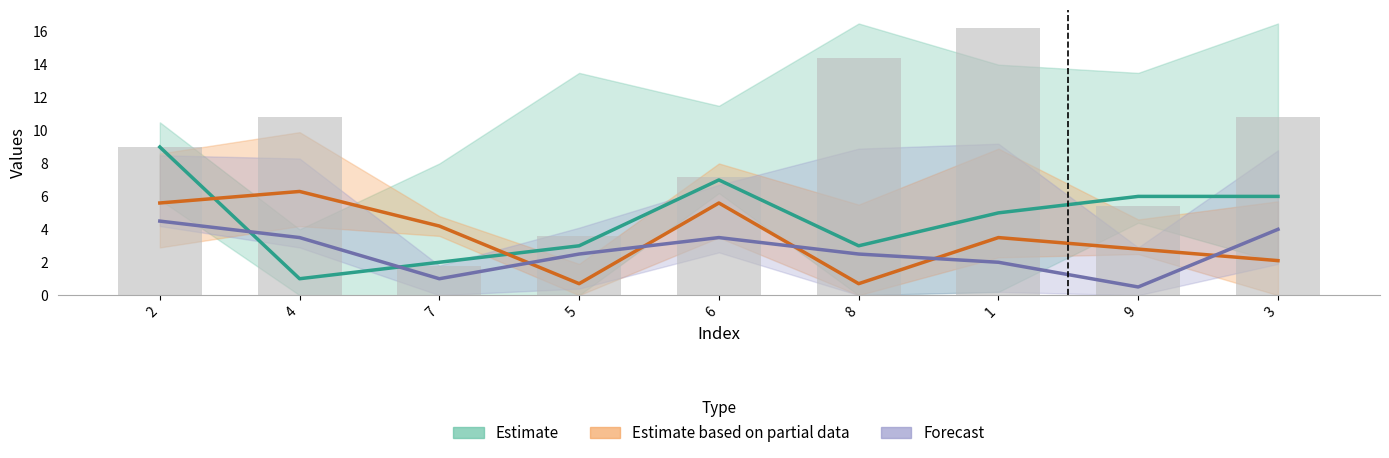

Is the value of Estimate at 3 greater than the value of Forecast at 1?

Yes